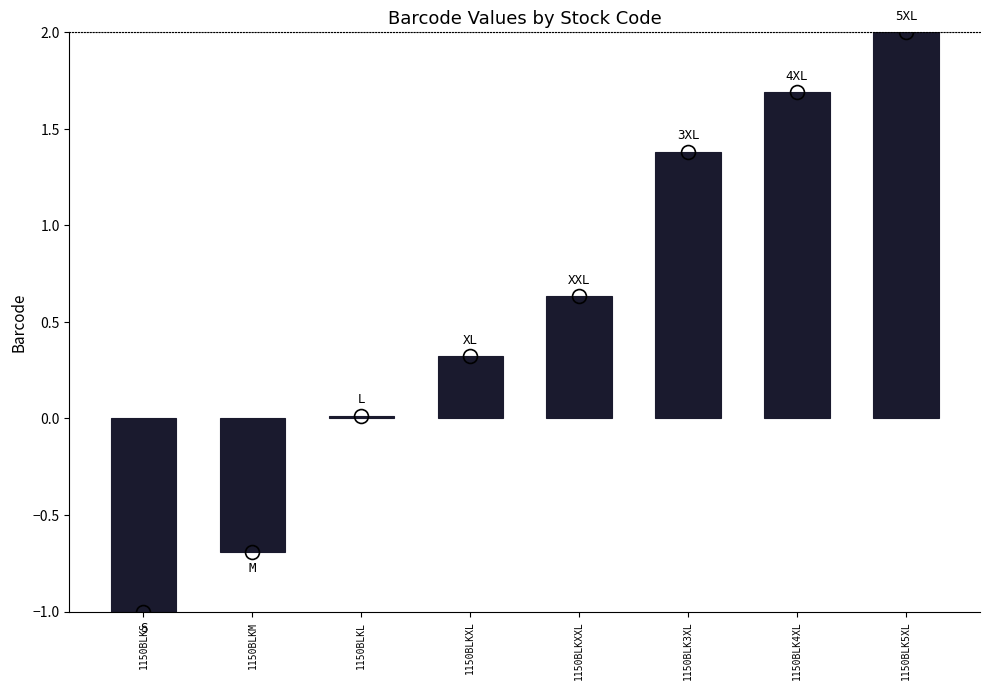

What is the change in value from 1150BLKL to 1150BLK3XL?

+1.4